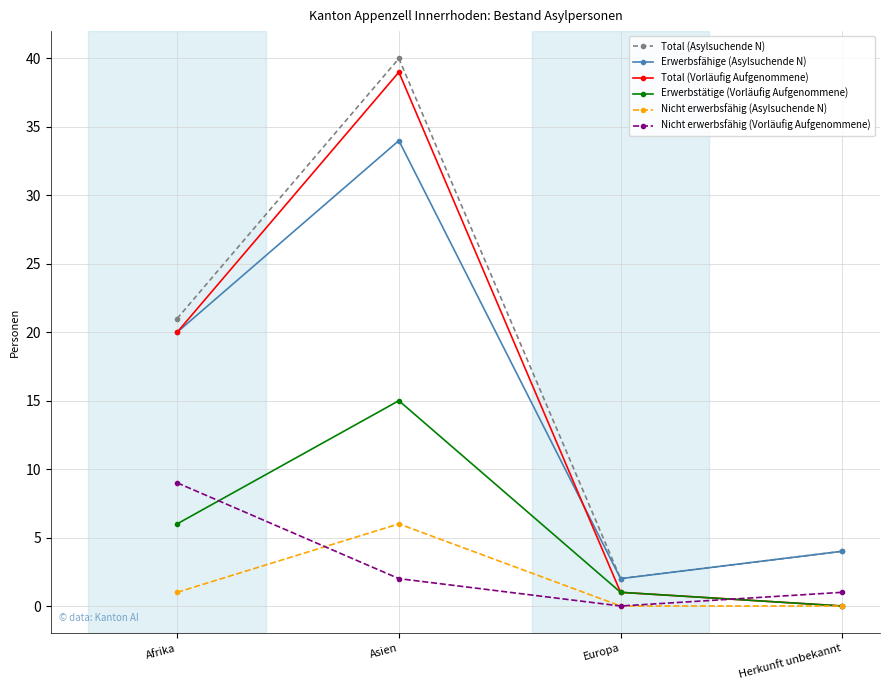

What is the sum of all Erwerbstätige (Vorläufig Aufgenommene) values?

22